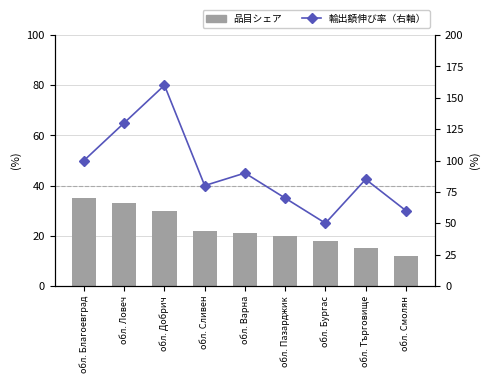

The value of 品目シェア at обл. Сливен is 12. True or false?

False